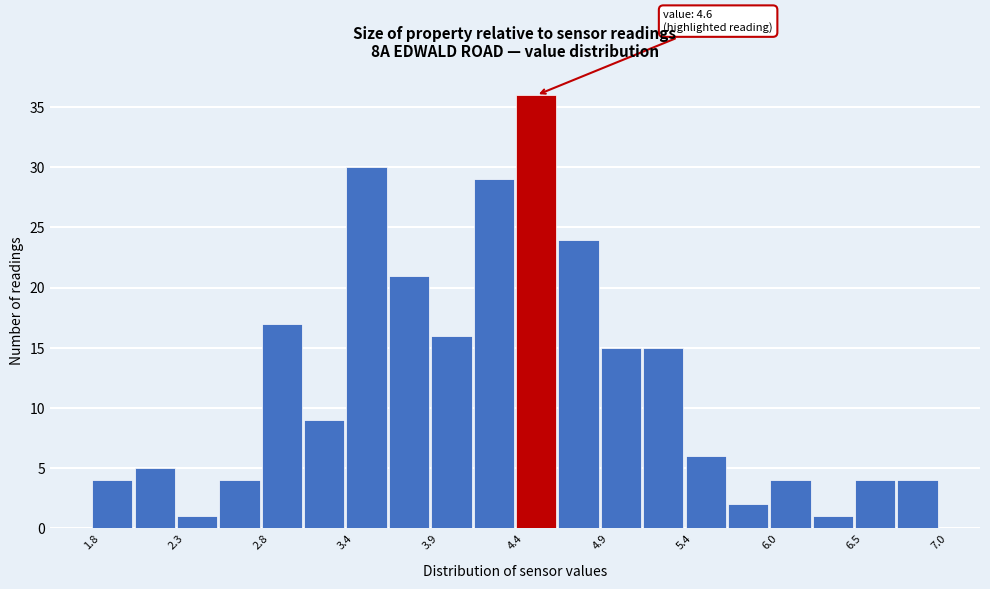

Around what value on the x-axis is the tallest bar? Give the approximate position of its centre, as read against the axis.

4.5